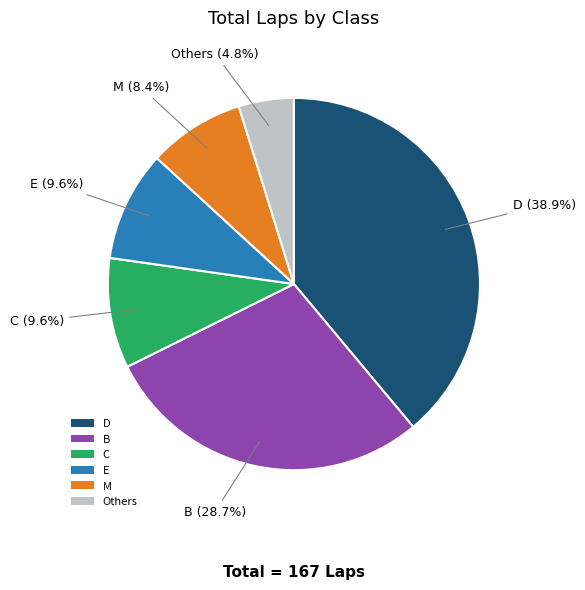

Does any single category account for the majority?

No